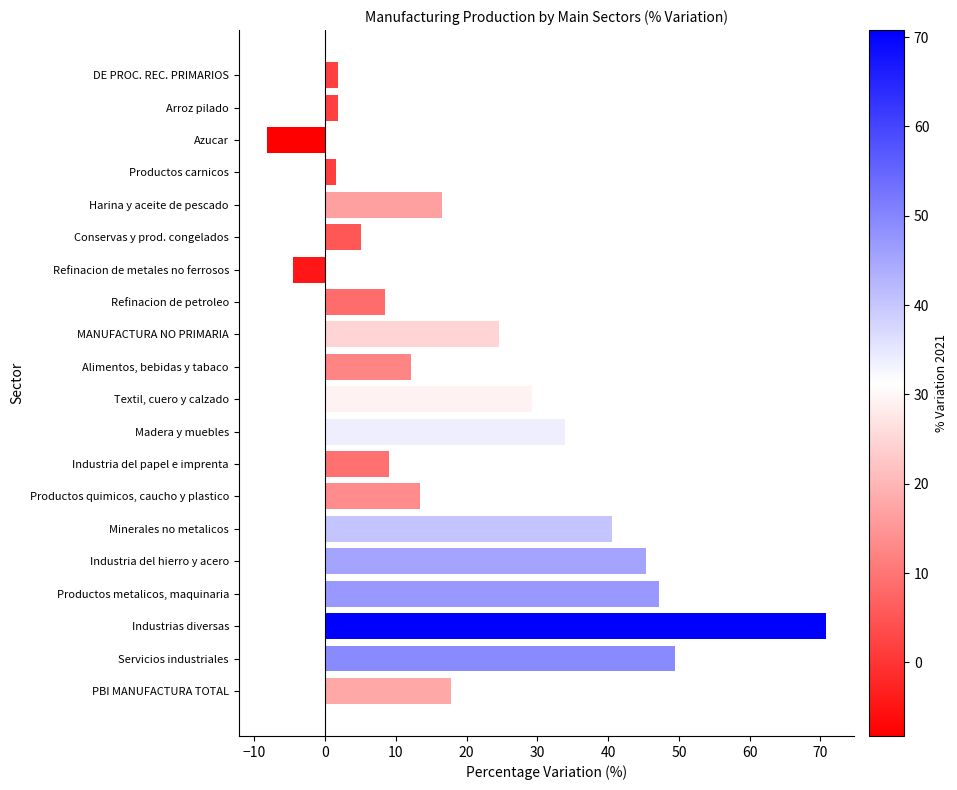

True or false: the data shows 47.2 at Productos metalicos, maquinaria.

True